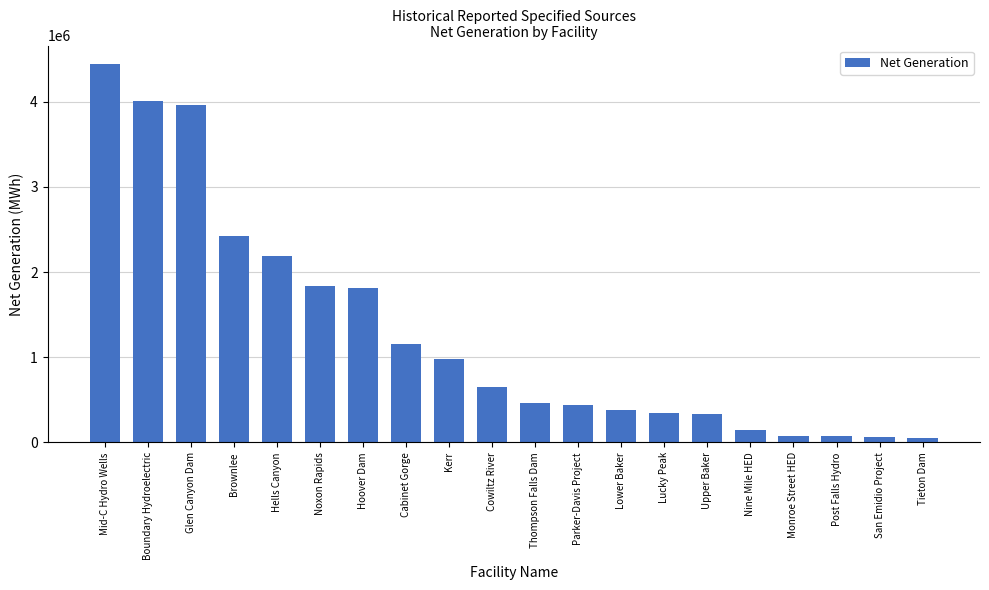

What is the average value?

1291226